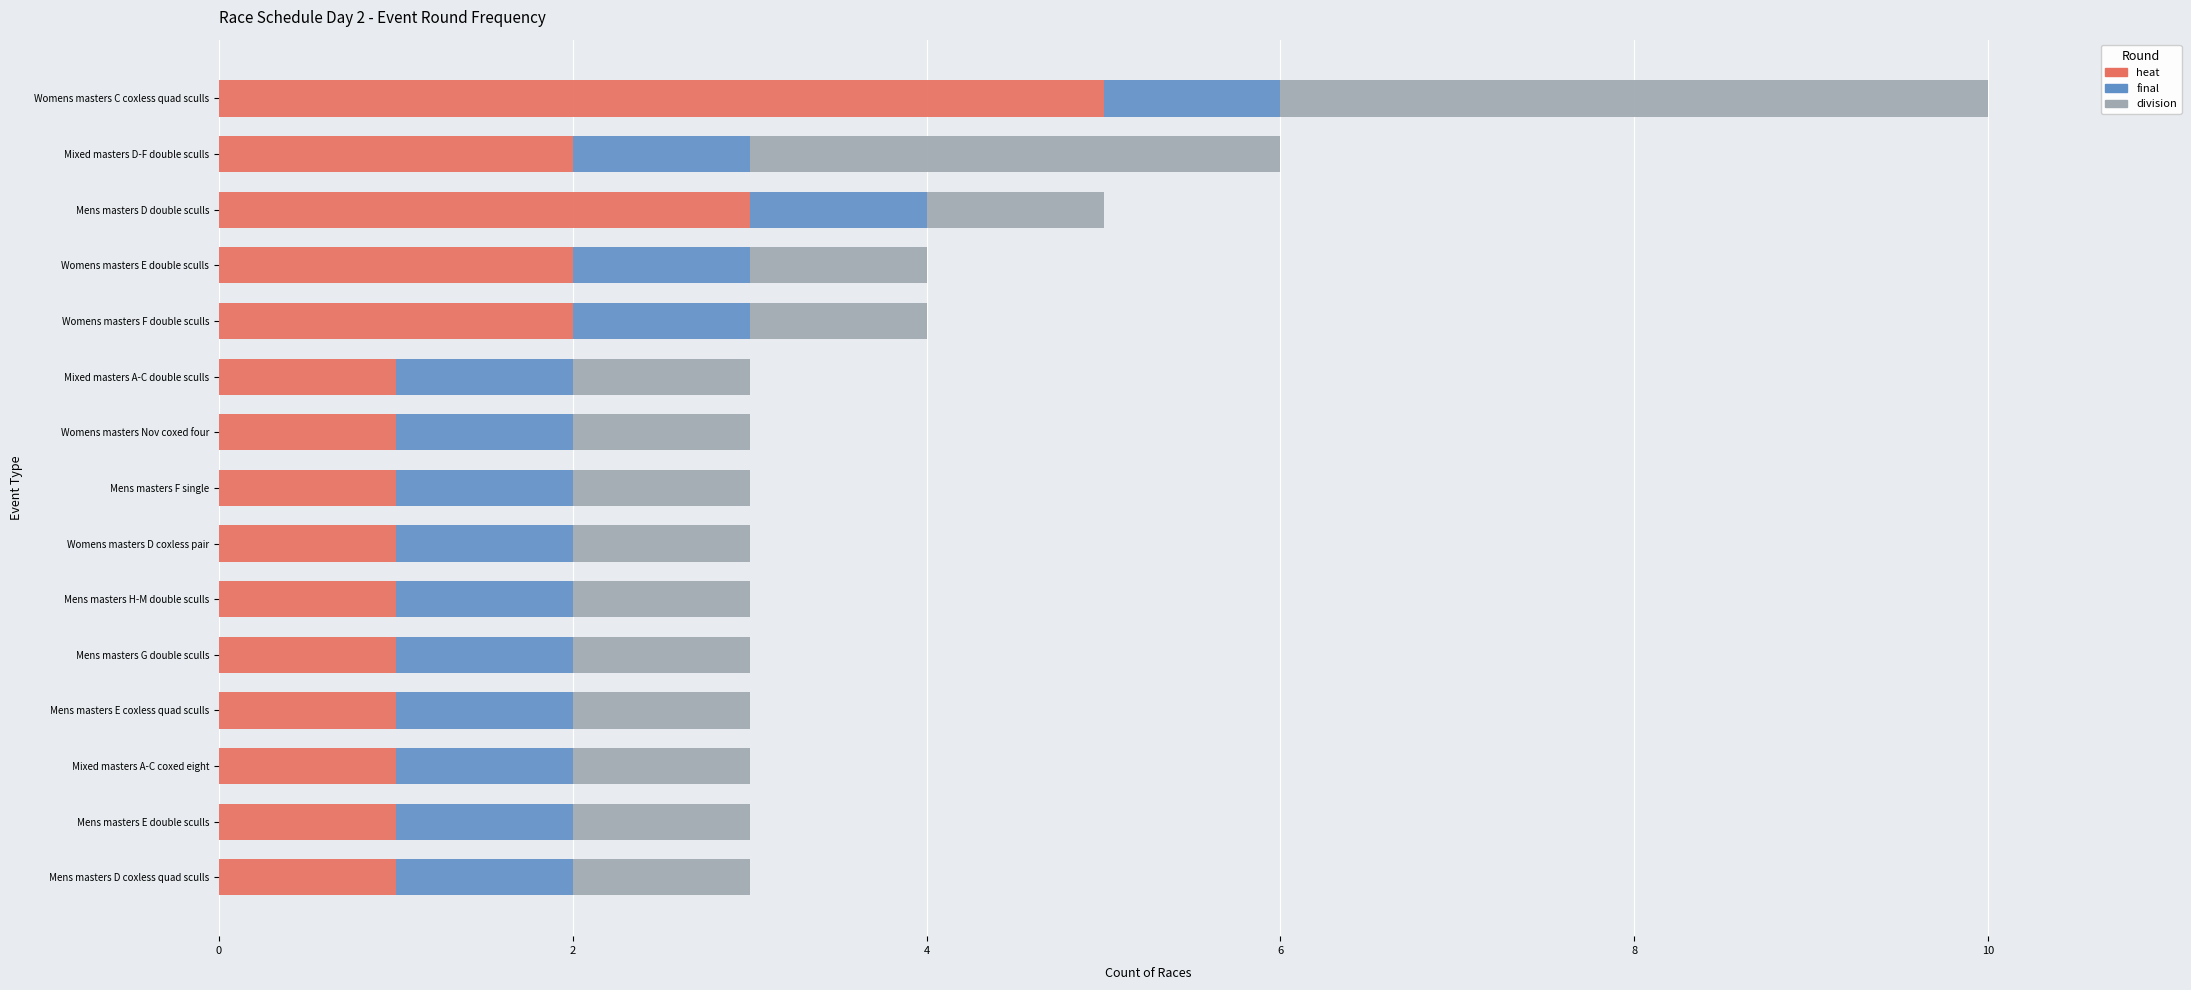

The heat series shows 1 at Mens masters D coxless quad sculls. True or false?

True